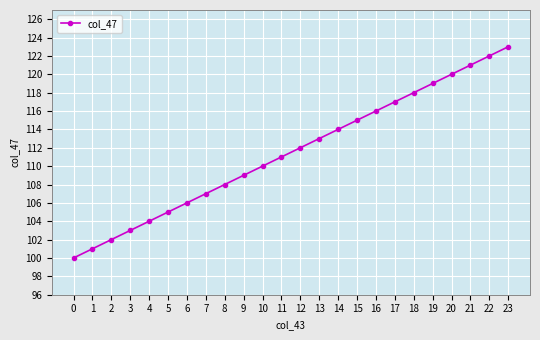

At which label is the value closest to 111?

11